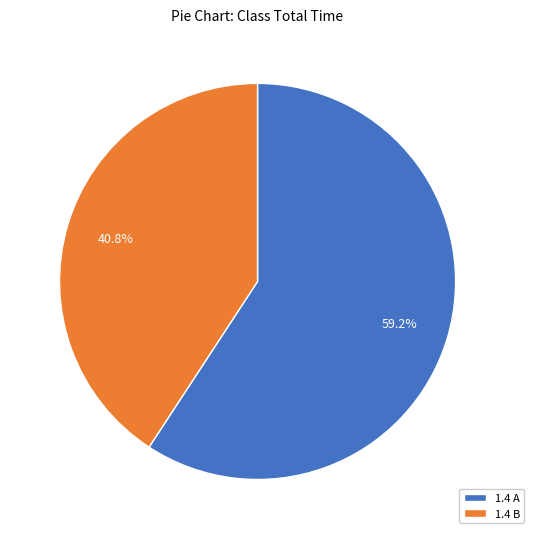

How many slices are in this pie chart?

2